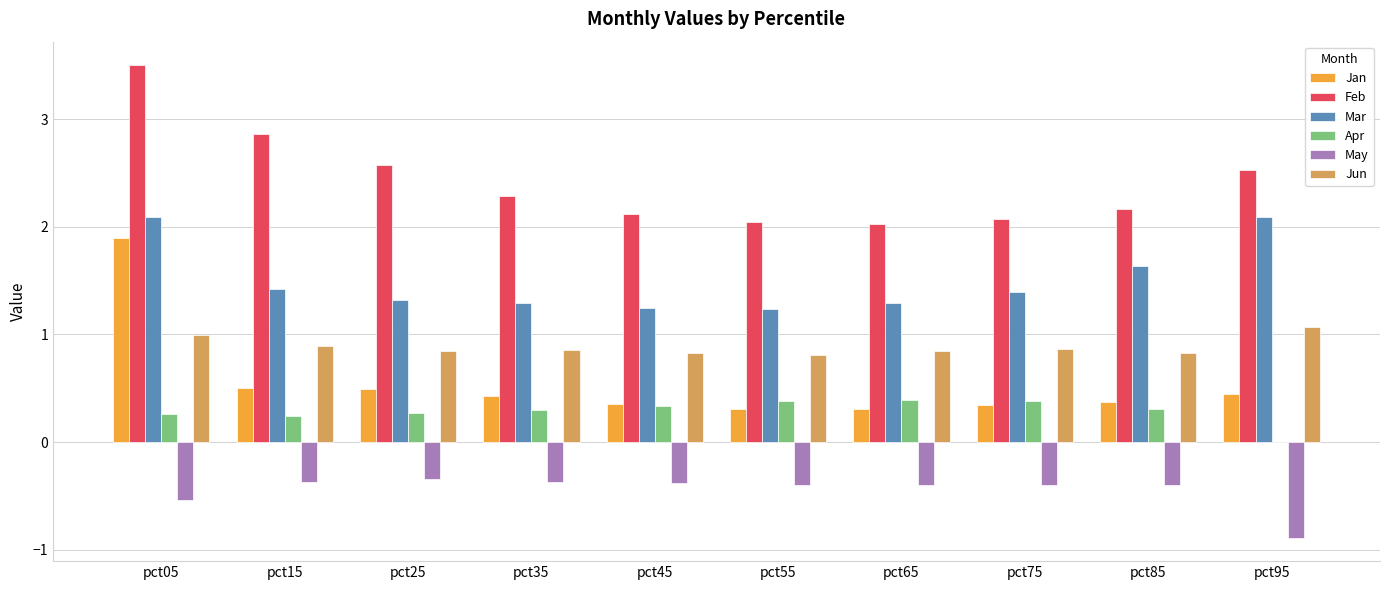

Is the value of Jan at pct75 greater than the value of May at pct05?

Yes